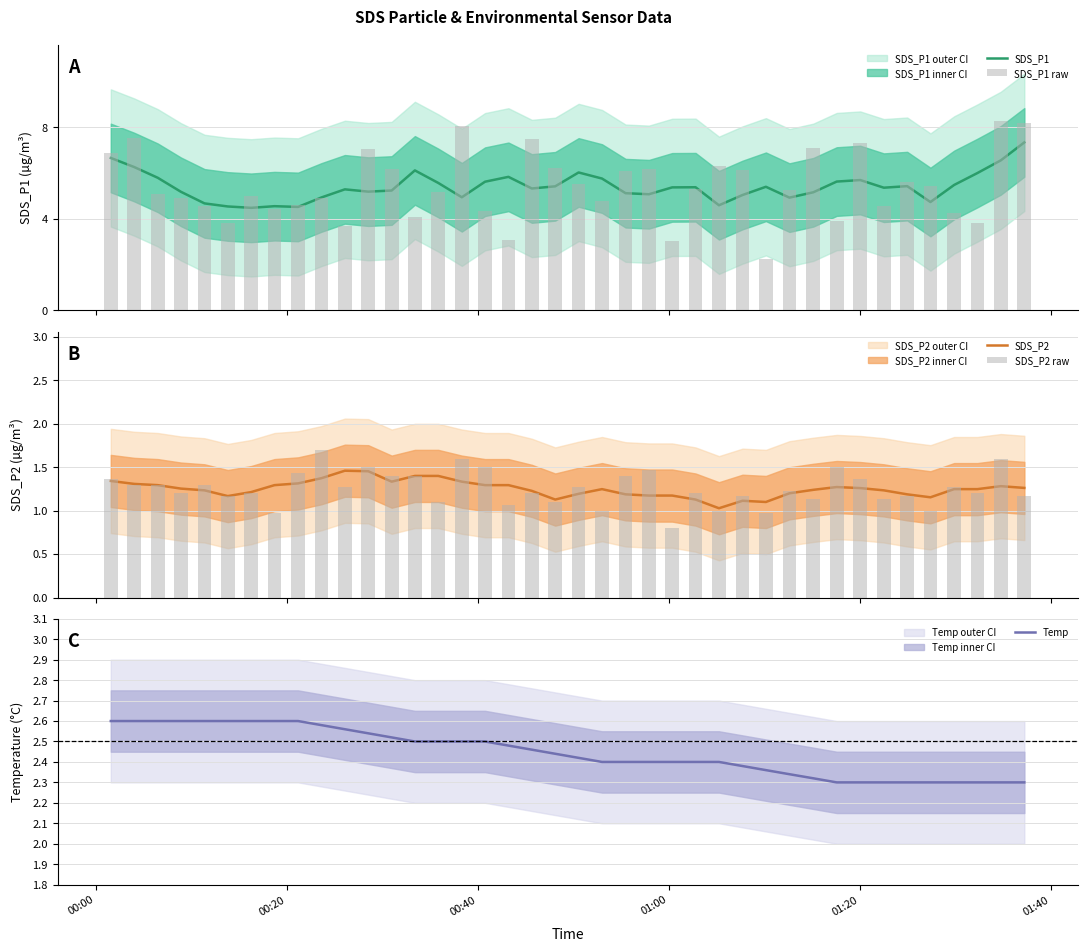

What is the average value of the SDS_P2 series?

1.3